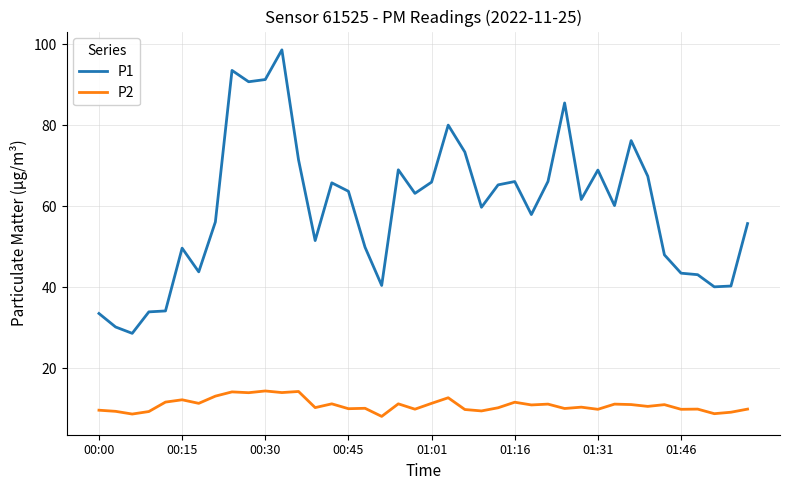

What is the smallest value displayed?

8.1